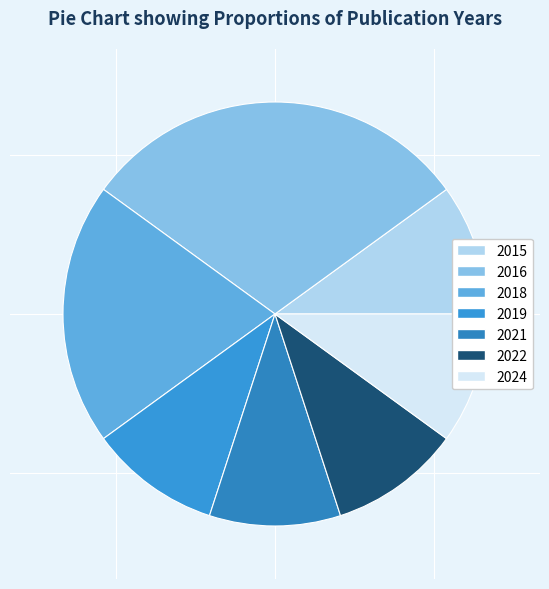

Is there any slice that represents more than half of the pie?

No